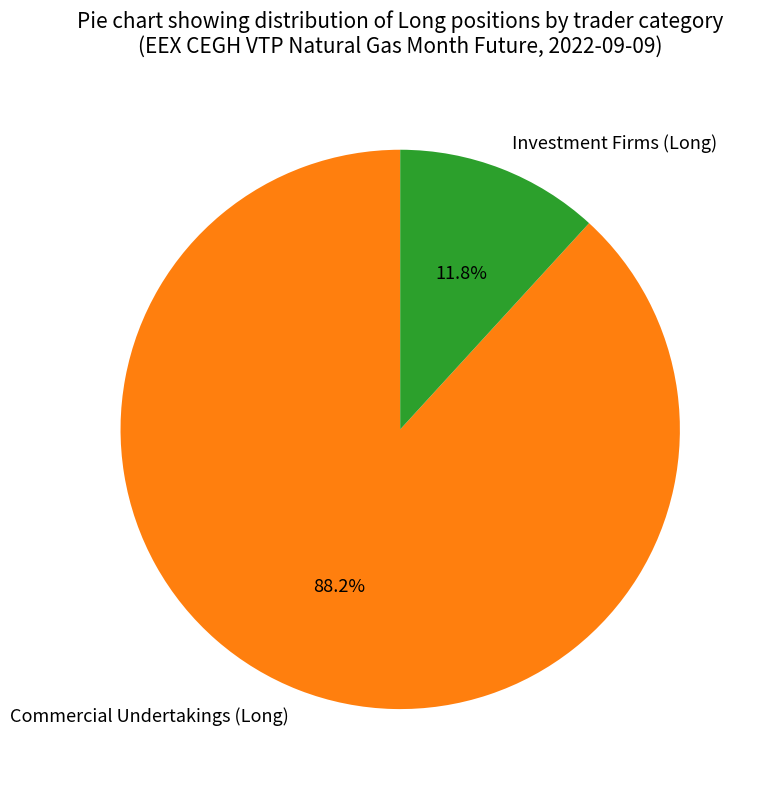

Is there any slice that represents more than half of the pie?

Yes